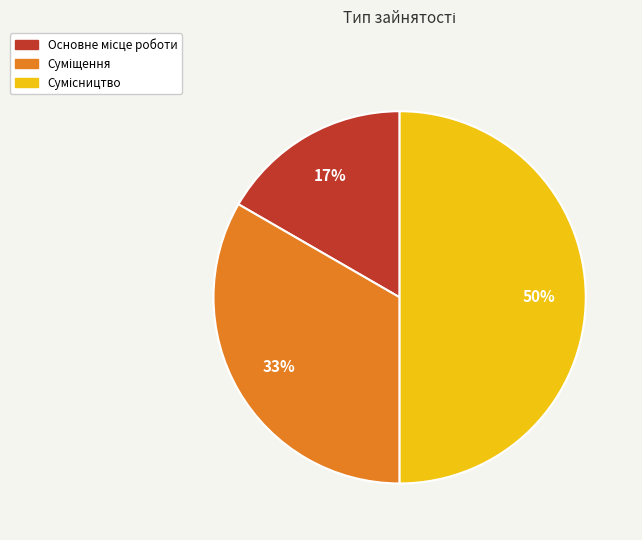

How many segments does this pie chart have?

3